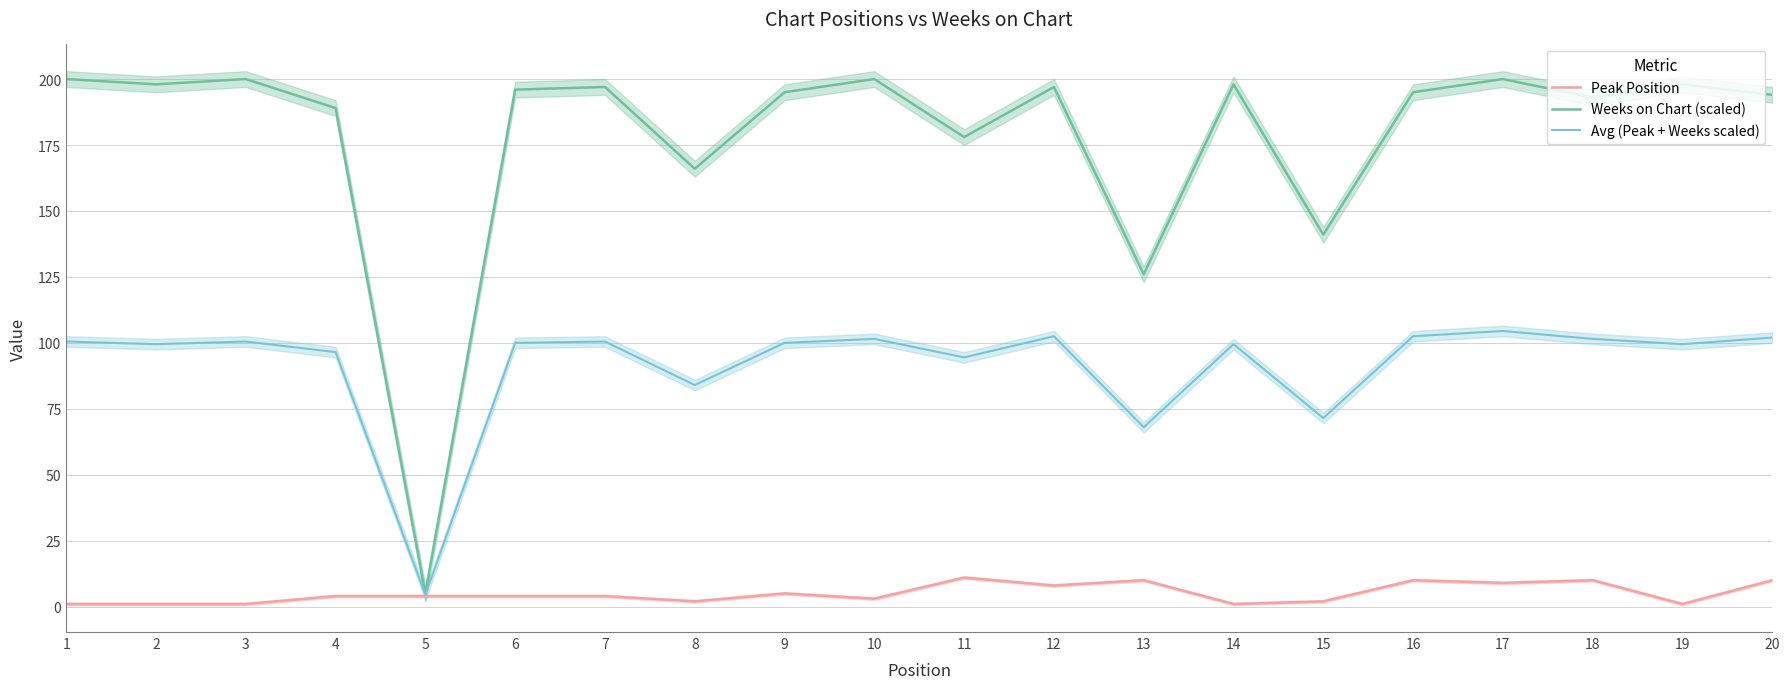

True or false: Avg (Peak + Weeks scaled) and Weeks on Chart (scaled) intersect in this chart.

False